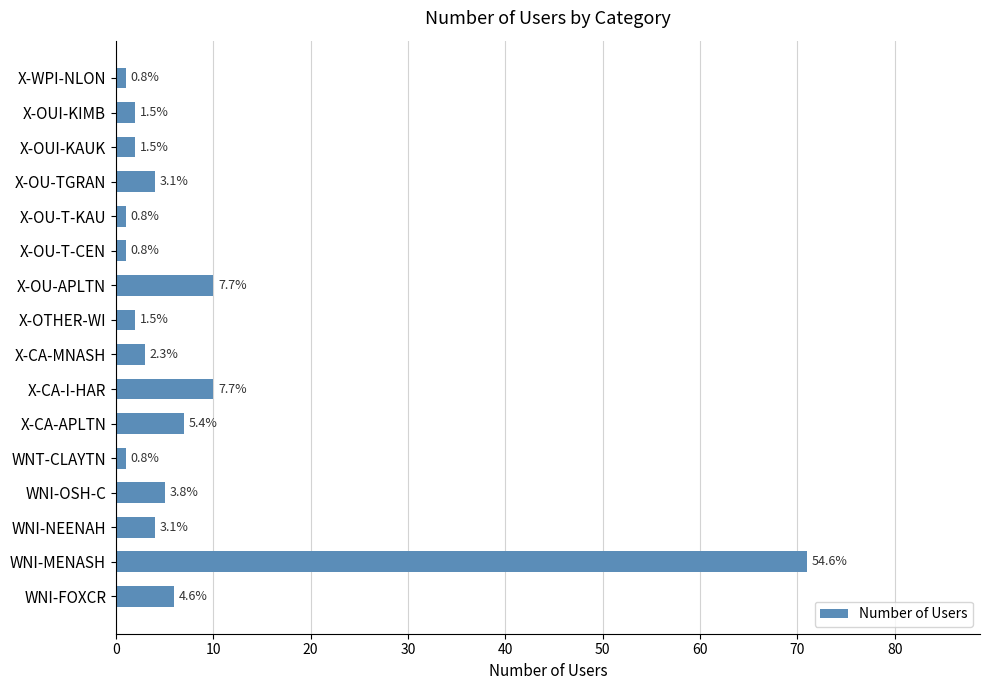

How many bars are there in total?

16